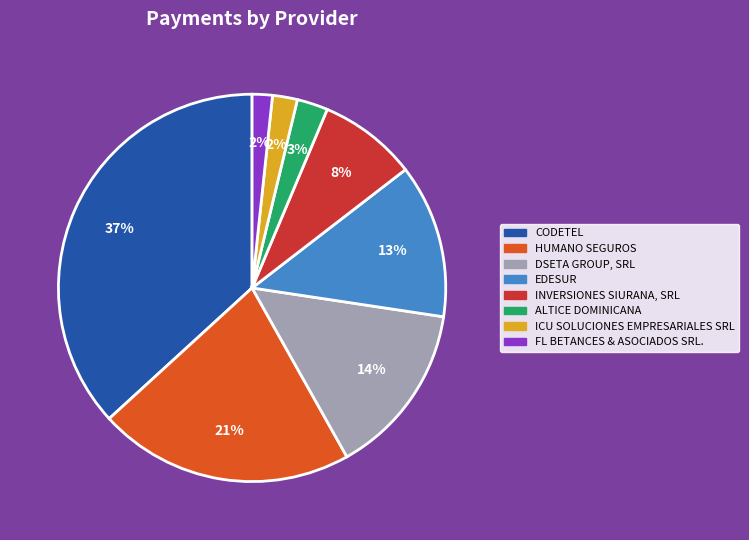

To the nearest percent, what is the average slice percentage?

12%